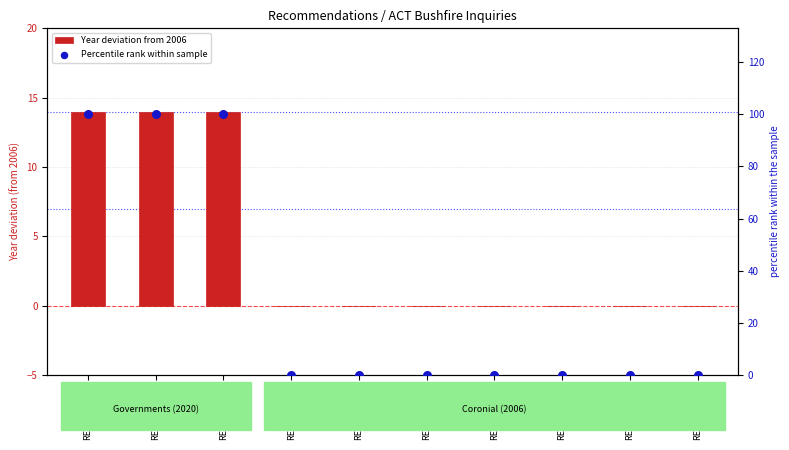

At which category is the sum across all series the highest?

REC316-4046